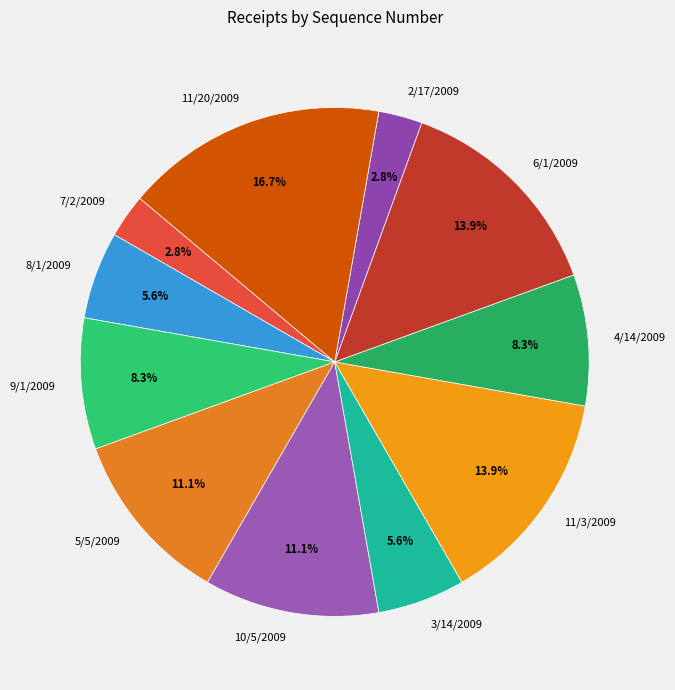

Is it true that 4/14/2009 is 1% of the pie?

False